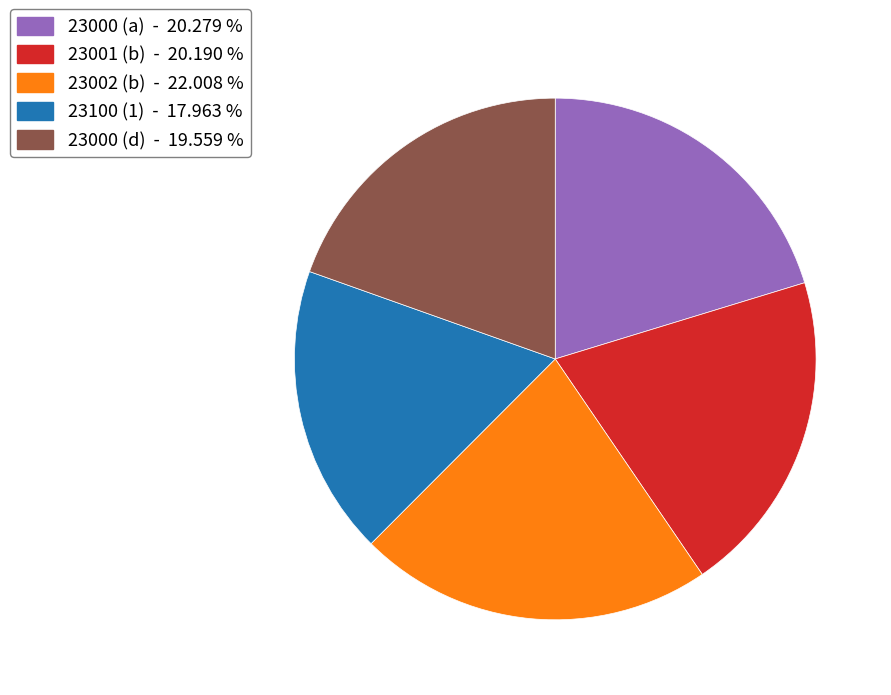

Is the sum of 23000 (a) - 20.279 % and 23002 (b) - 22.008 % greater than half?

No